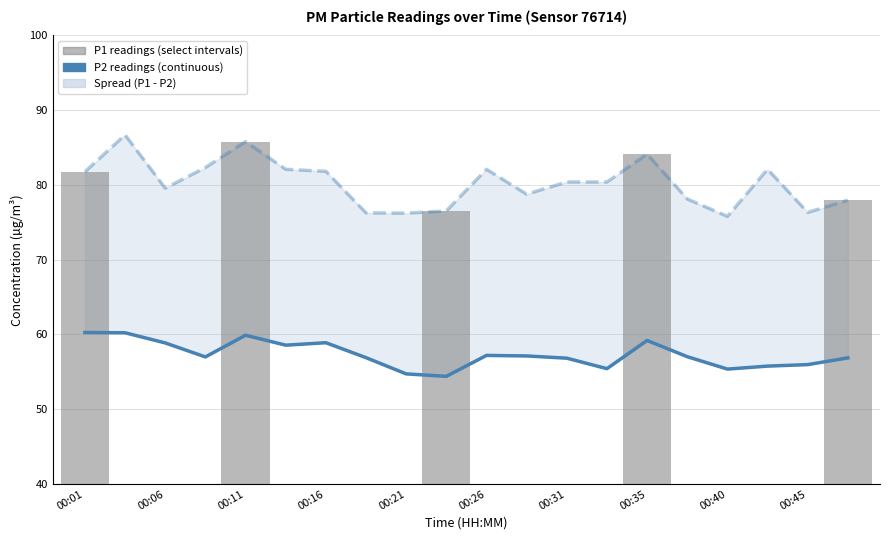

What is the label of the 15th bar from the right?

00:26